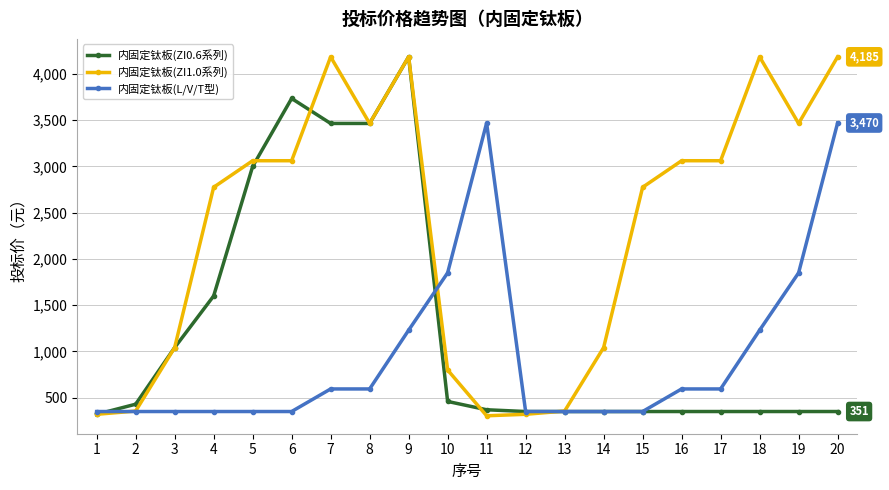

List the series in order of their overall mean, lowest first.

内固定钛板(L/V/T型), 内固定钛板(ZI0.6系列), 内固定钛板(ZI1.0系列)